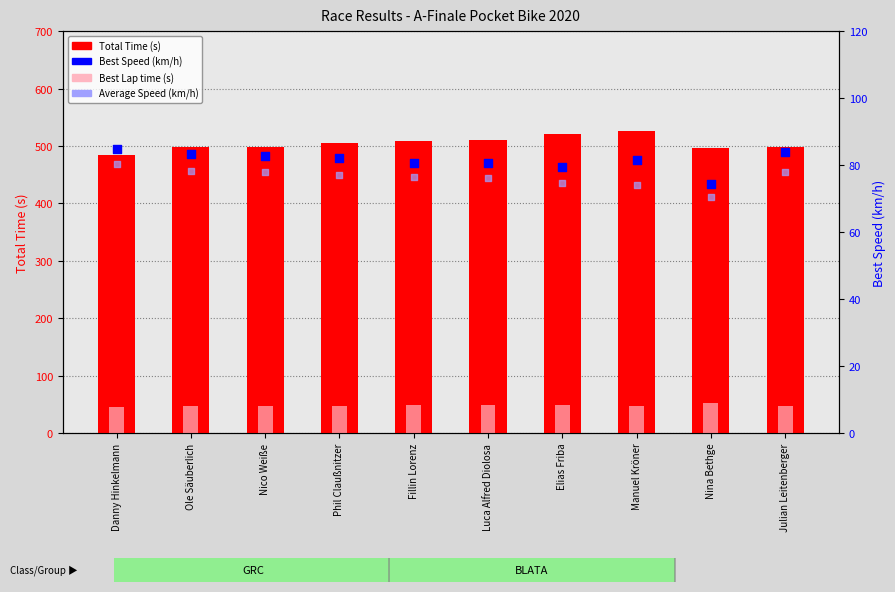

Which series has the widest spread of Y values?

Total Time (s)